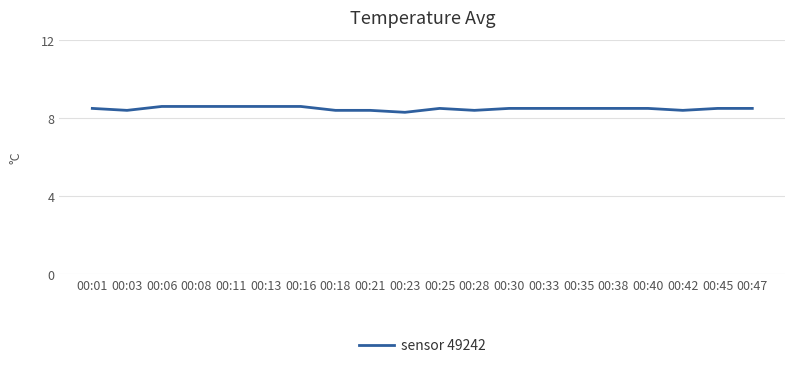

What is the maximum value shown in the chart?

8.6